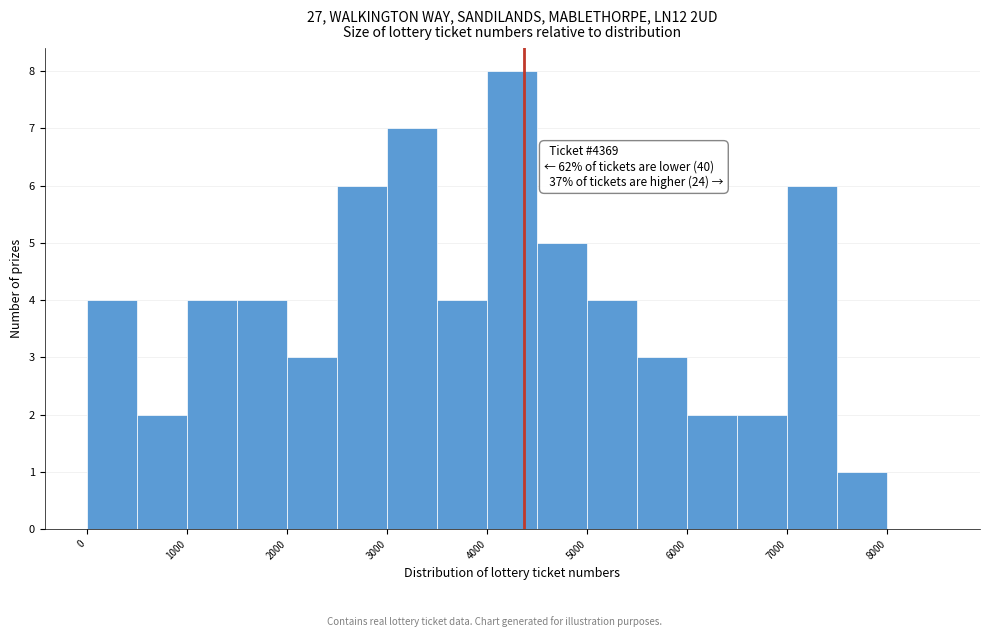

Which range on the x-axis has the tallest bar?

4000 to 4500